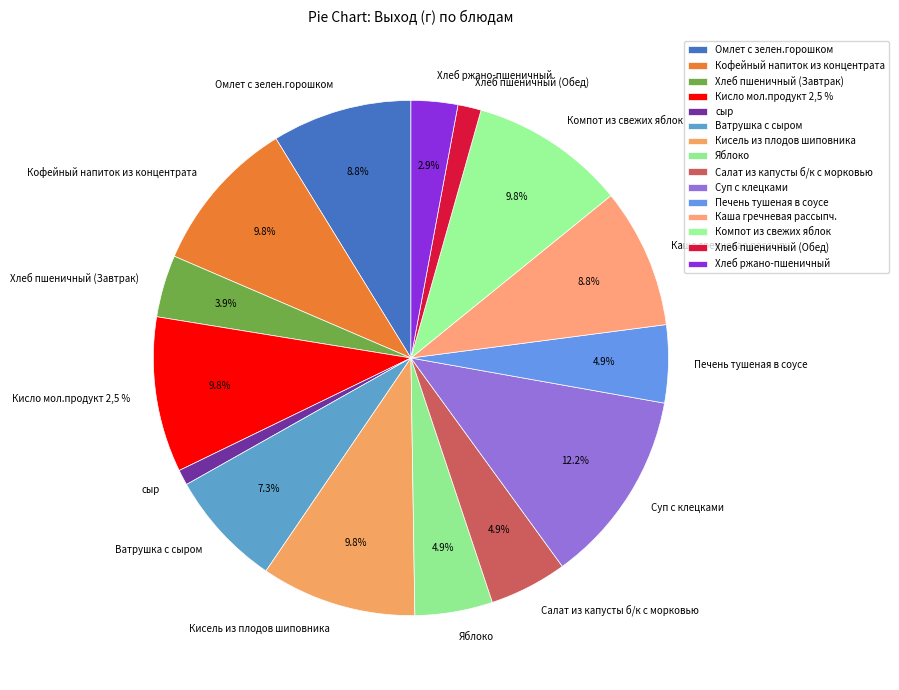

To the nearest percent, what is the difference between the Яблоко and сыр slice percentages?

4%